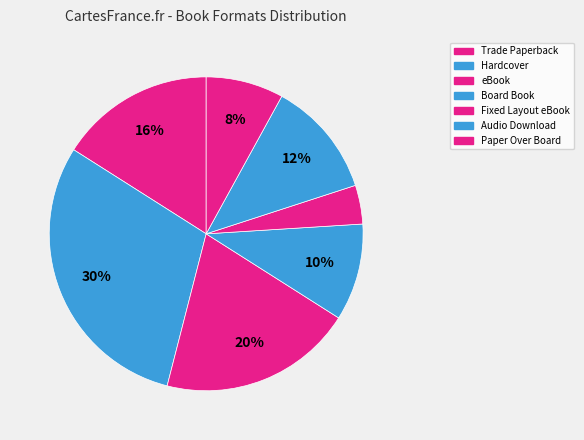

How many slices are in this pie chart?

7